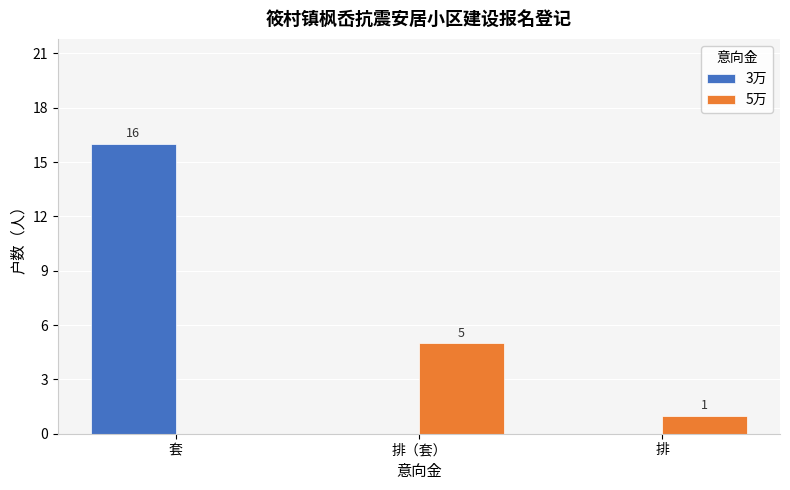

Count the number of data series in this chart.

2